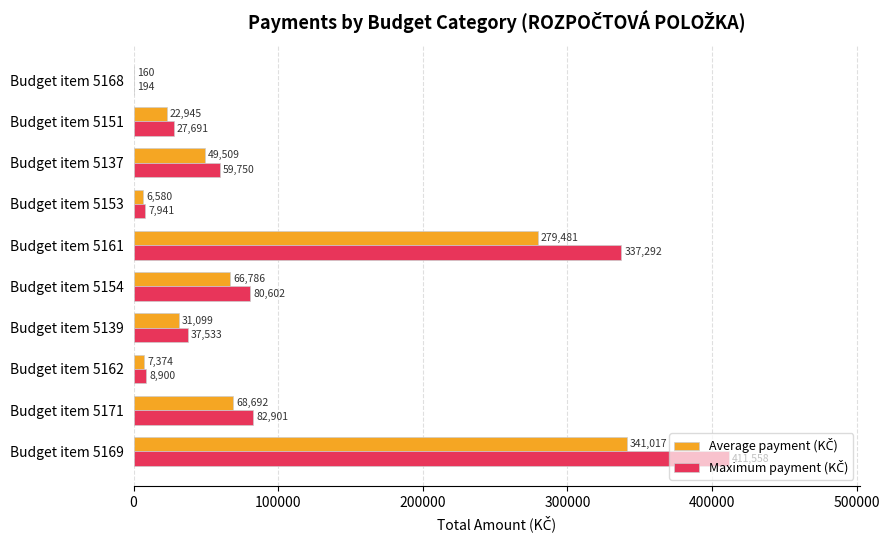

How many data points does each series have?

10